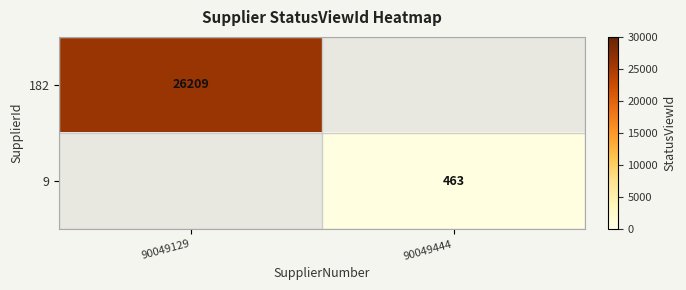

The 182 series shows 26209 at 90049129. True or false?

True